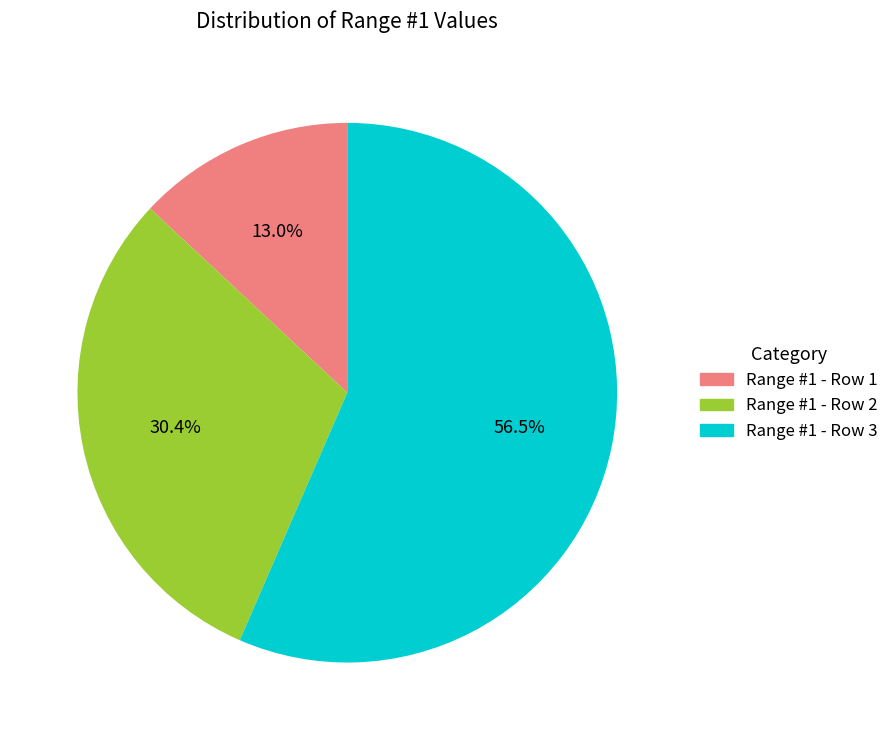

Between Range #1 - Row 2 and Range #1 - Row 1, which is larger?

Range #1 - Row 2